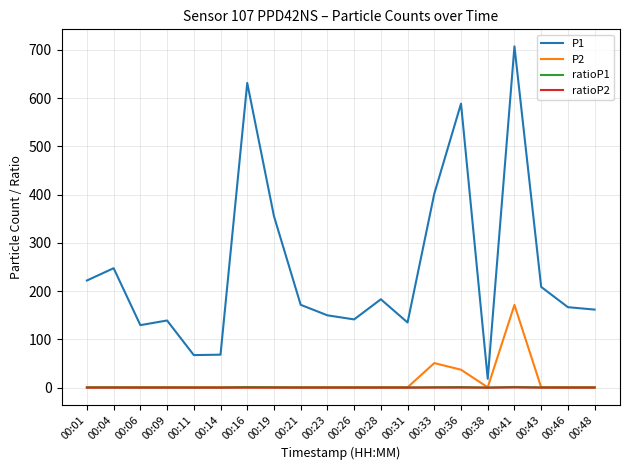

True or false: ratioP1 has a value of 0.3 at 00:31.

True